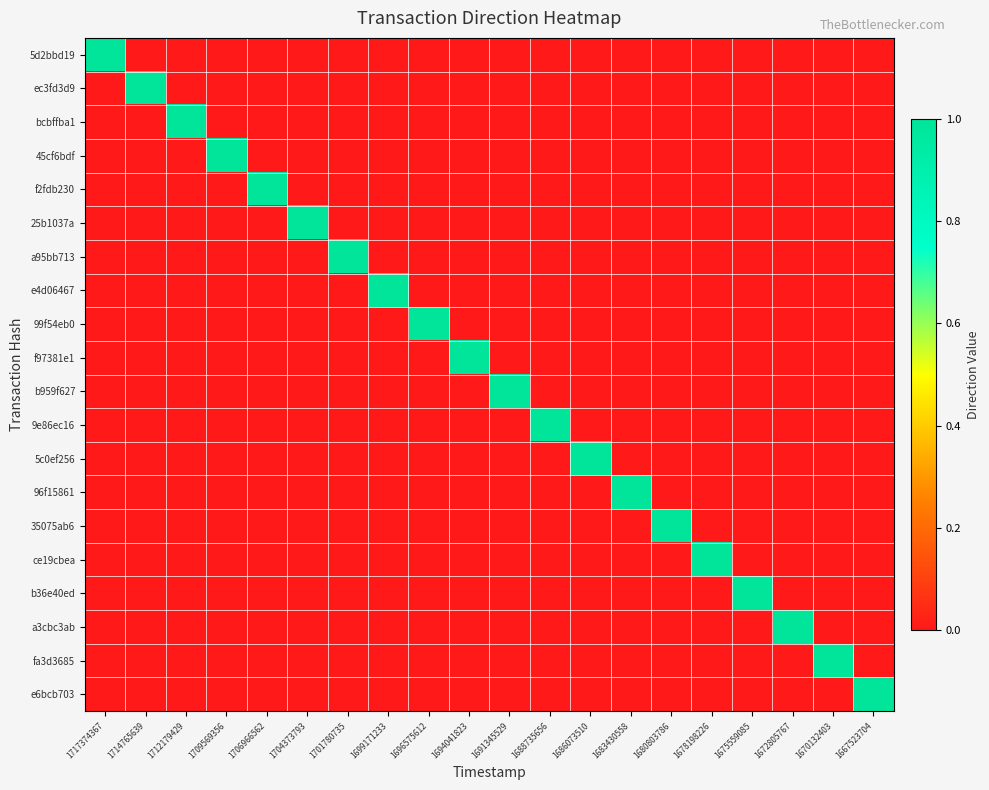

At which category does the chart reach its peak across all series?

1717374367